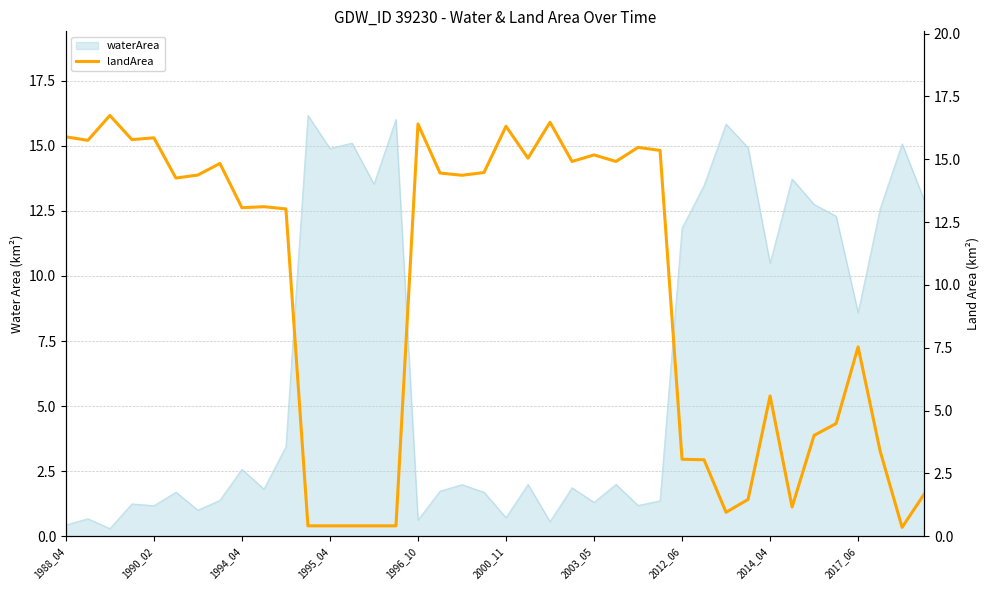

What is the change in value from 27 to 34?

-11.3